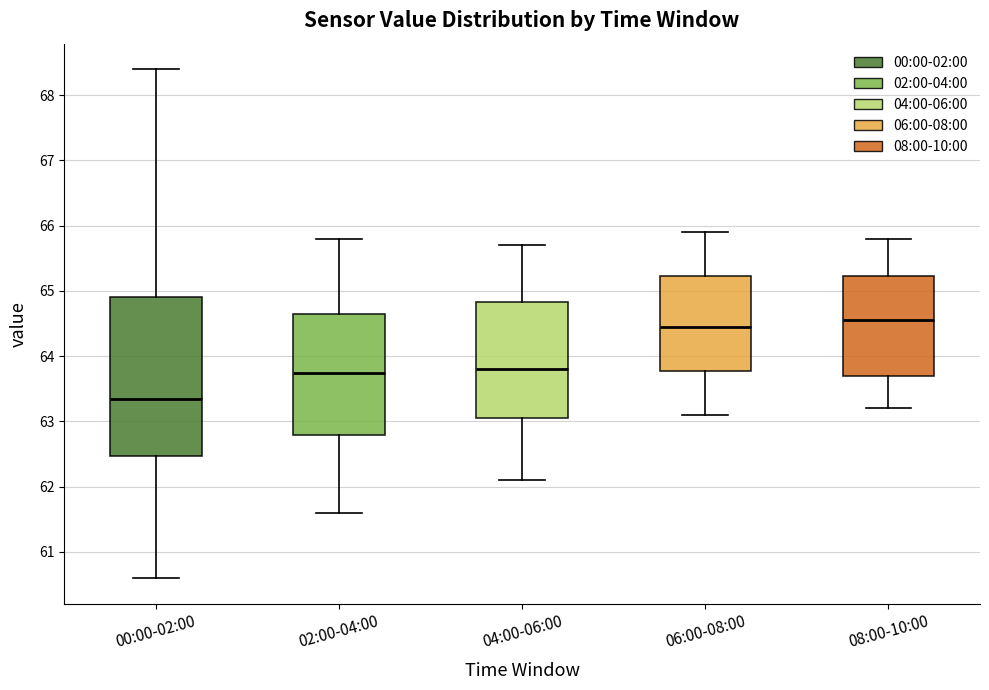

Reading left to right, transcribe this box plot: for each box, give where its median line is, the range the box spans, and where its two whiskers end, as read against the y-axis. The values are not printed on the chart, so give them approximately, as read against the axis.

00:00-02:00: median 63.4, box 62.5 to 64.9, whiskers 60.6 to 68.4
02:00-04:00: median 63.8, box 62.8 to 64.7, whiskers 61.6 to 65.8
04:00-06:00: median 63.8, box 63.1 to 64.8, whiskers 62.1 to 65.7
06:00-08:00: median 64.5, box 63.8 to 65.2, whiskers 63.1 to 65.9
08:00-10:00: median 64.6, box 63.7 to 65.2, whiskers 63.2 to 65.8